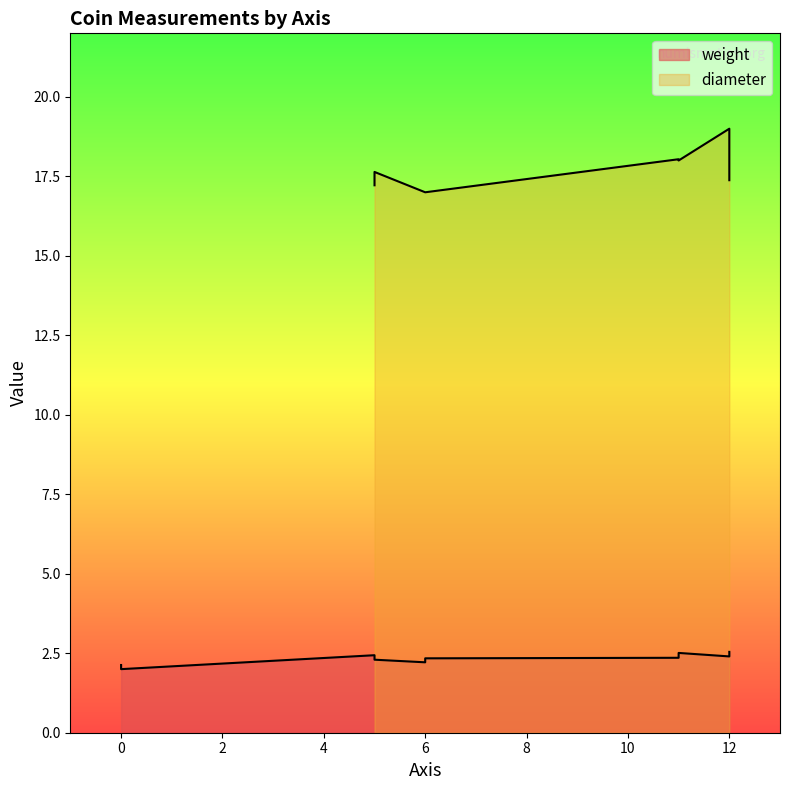

How many lines are shown in the chart?

2